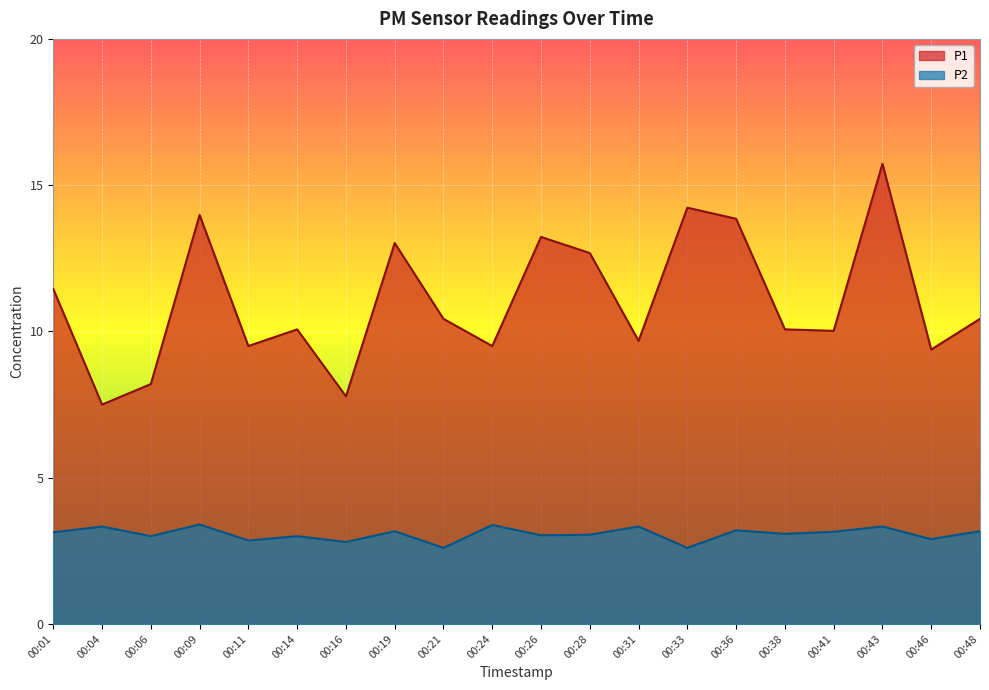

What is the value of the P1 point at the 2nd from the left?

7.5